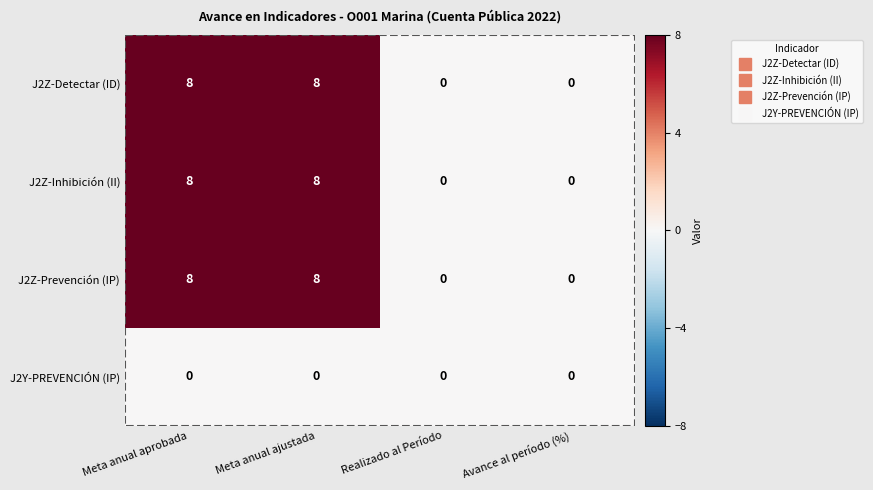

How many distinct data groups are displayed?

4